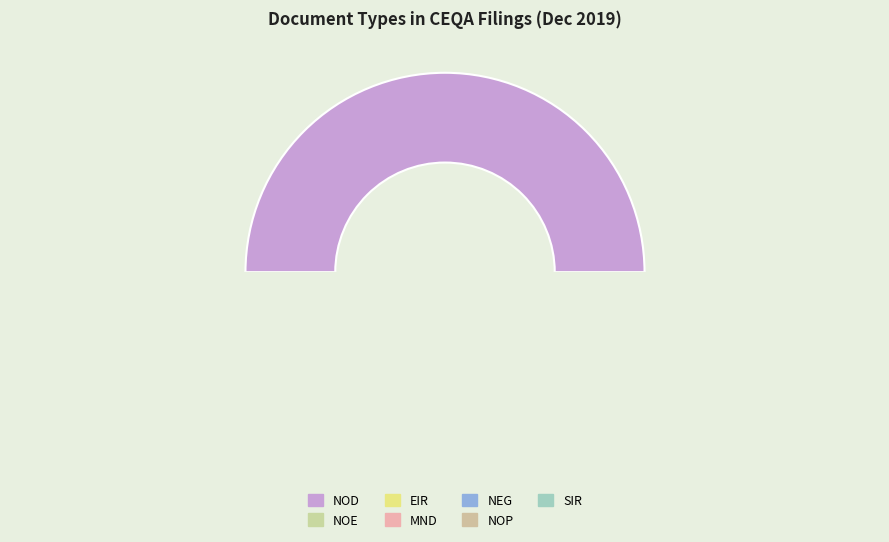

Is it true that NOD is 37% of the pie?

False